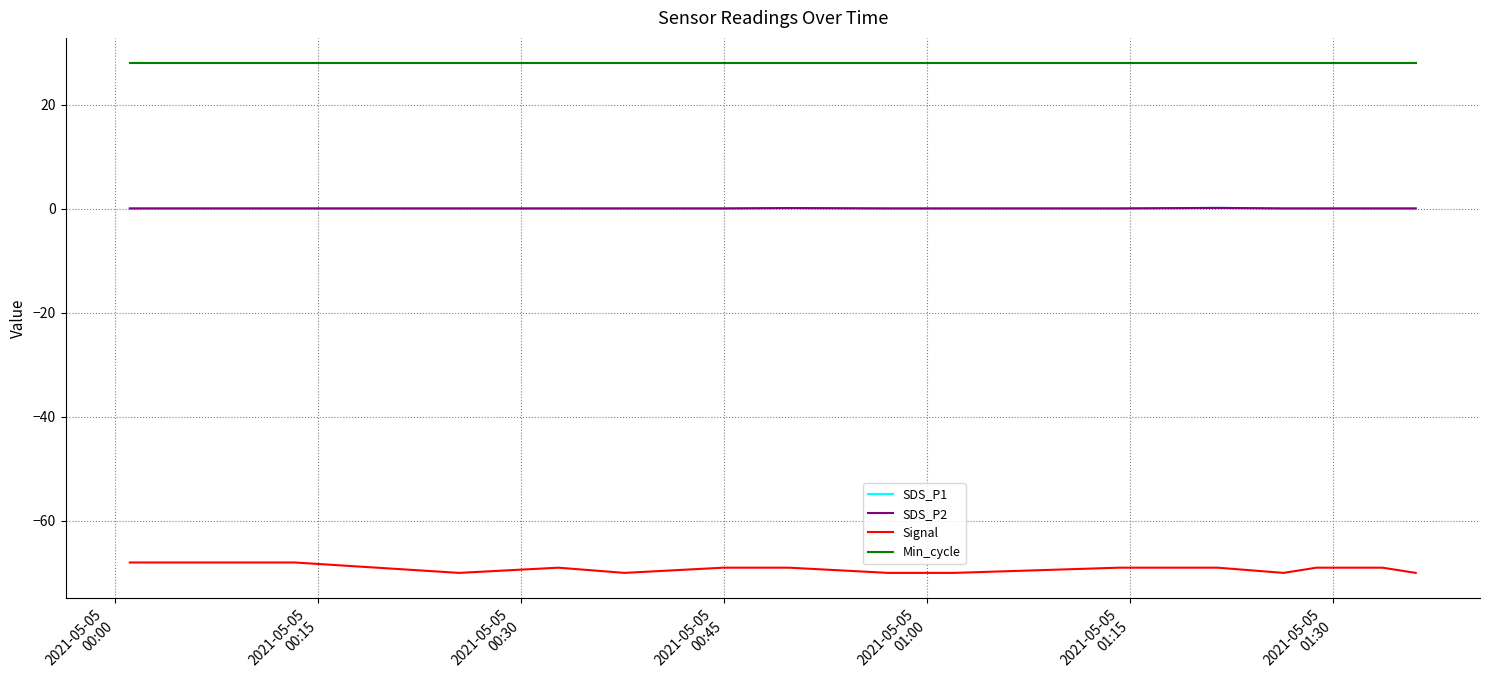

Does the chart display data point markers on the line(s)?

No